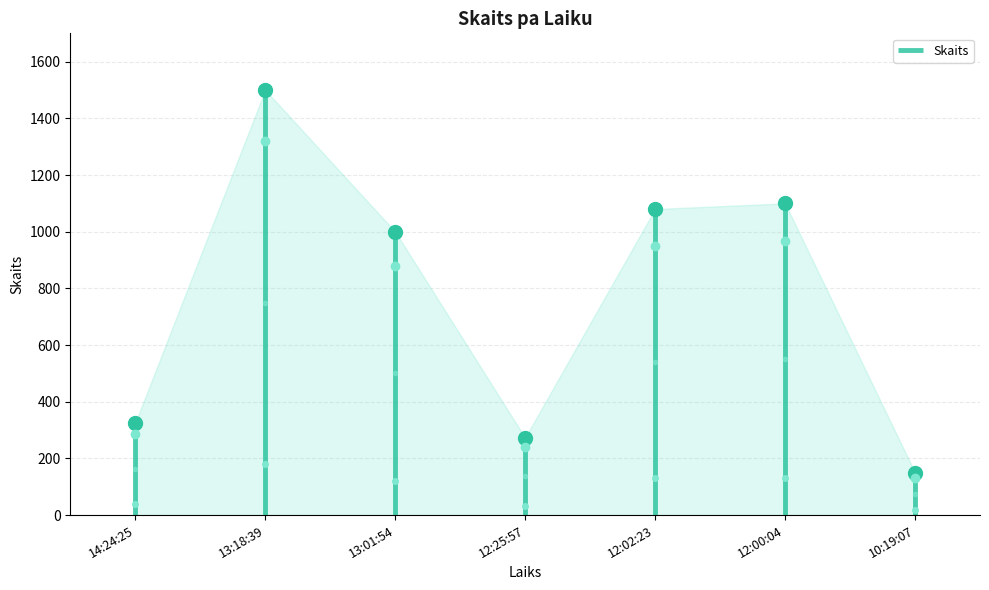

What is the smallest value displayed?

150